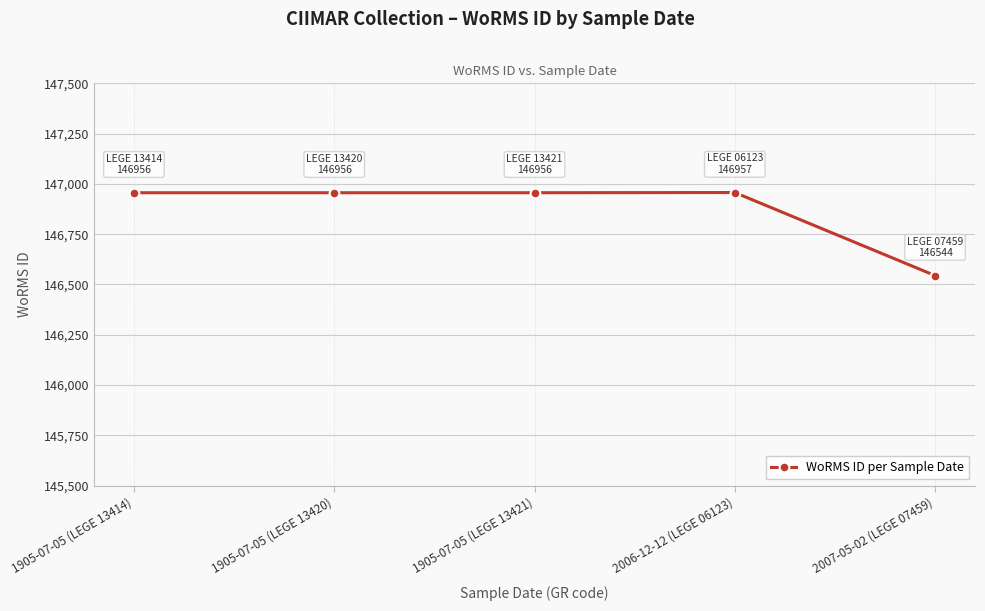

How many data points are less than 146956?

1